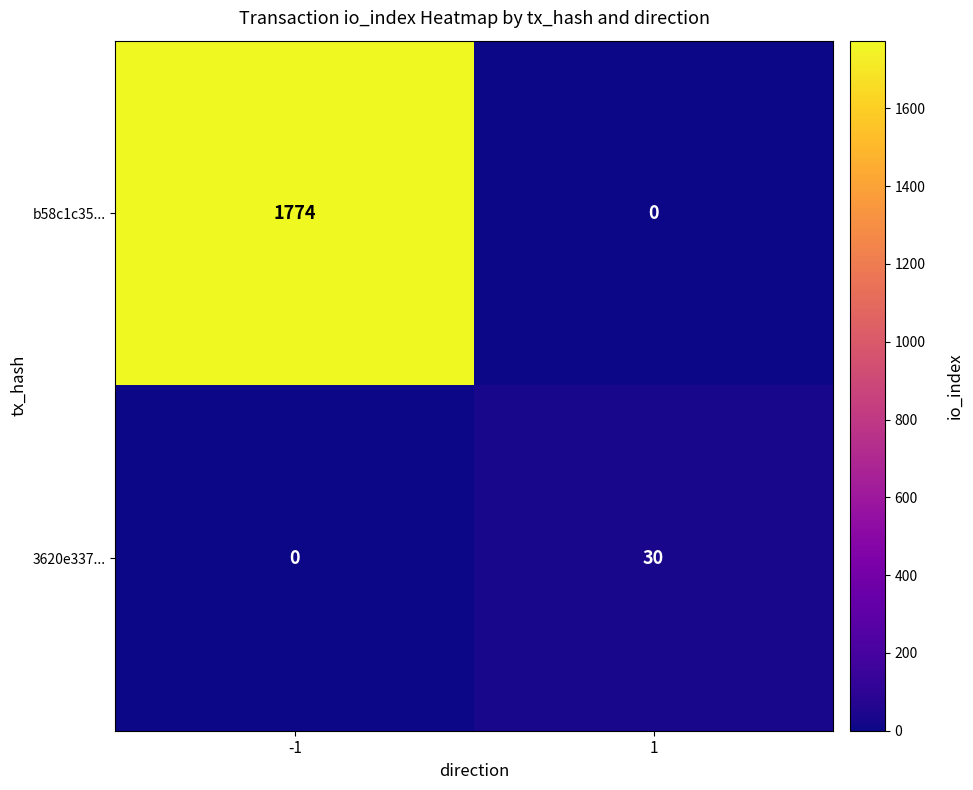

Count the number of categories in the chart.

2